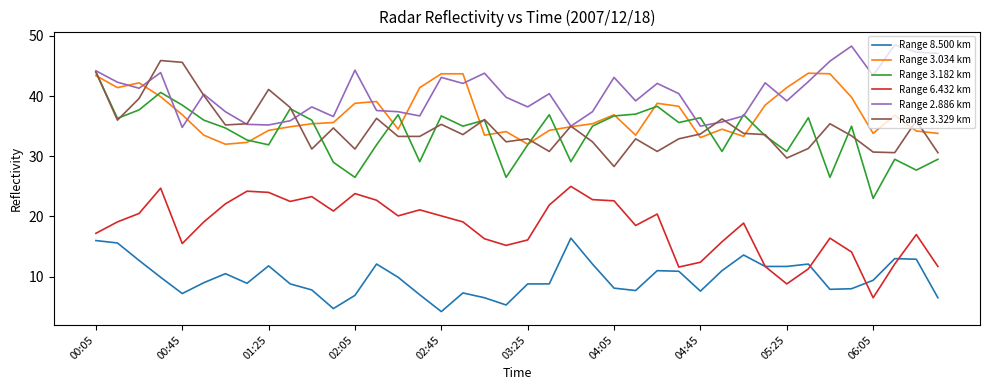

True or false: Range 6.432 km has more than 2 points higher than both neighbors.

True